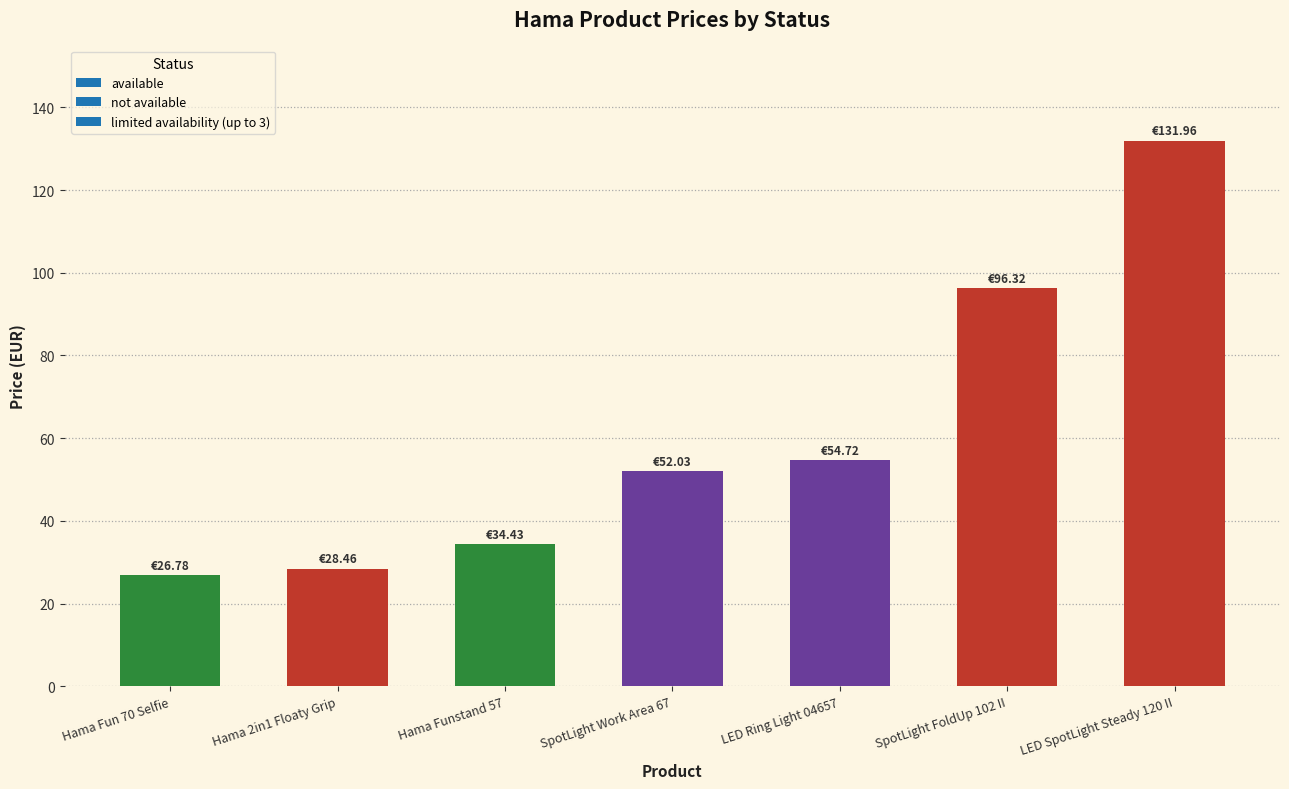

What is the greatest value displayed?

132.0